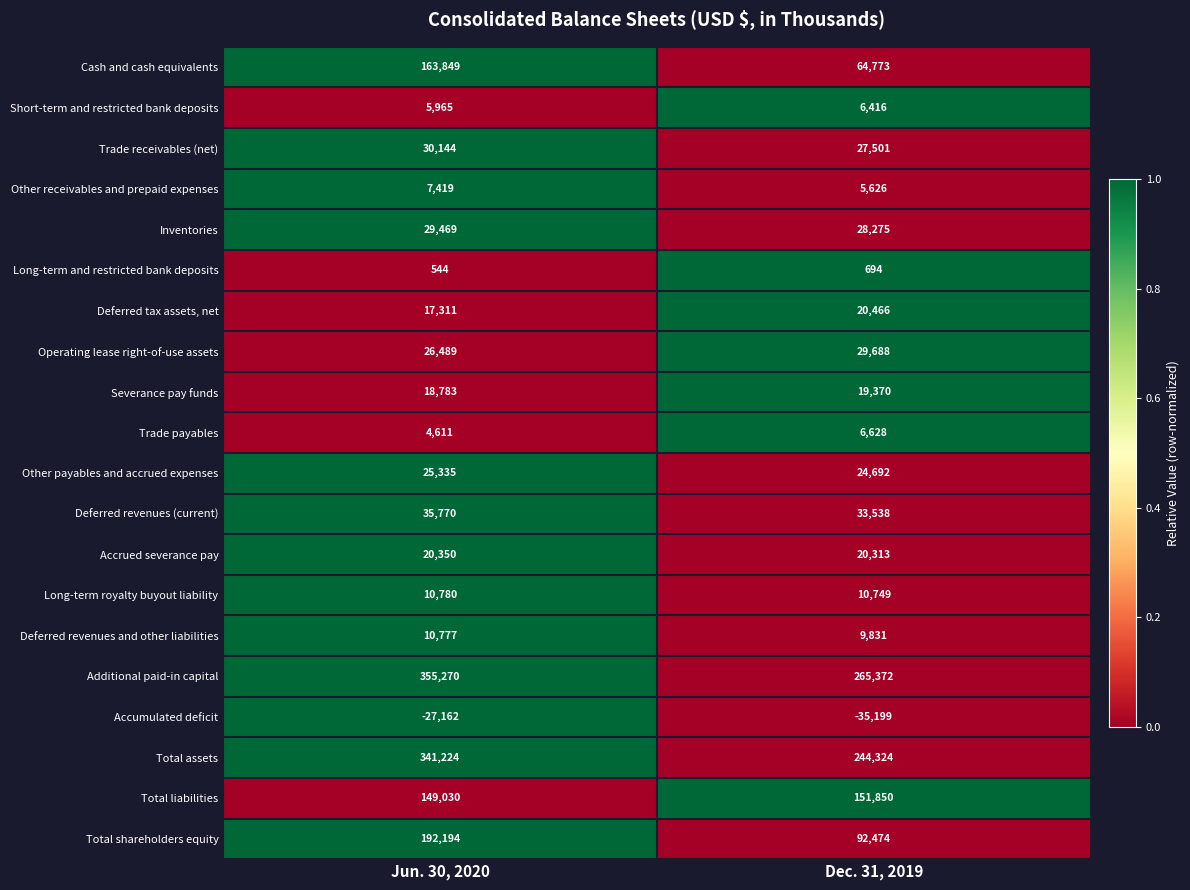

Read the Total liabilities value at Dec. 31, 2019, to the nearest 10.

151850